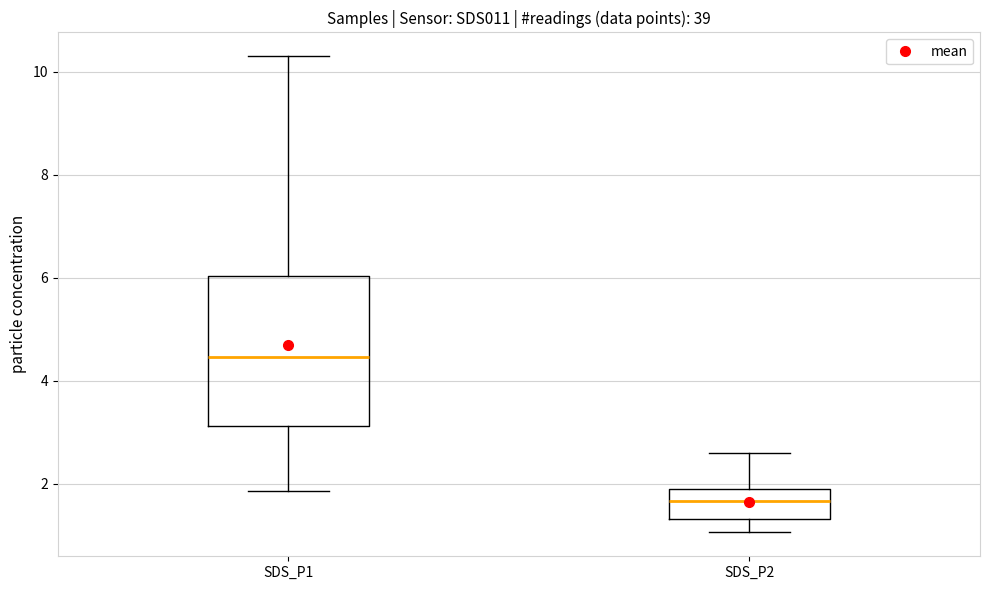

Where does the upper whisker of the box for SDS_P1 end on the y-axis? The values are not printed on the chart, so give them approximately, as read against the axis.

10.4